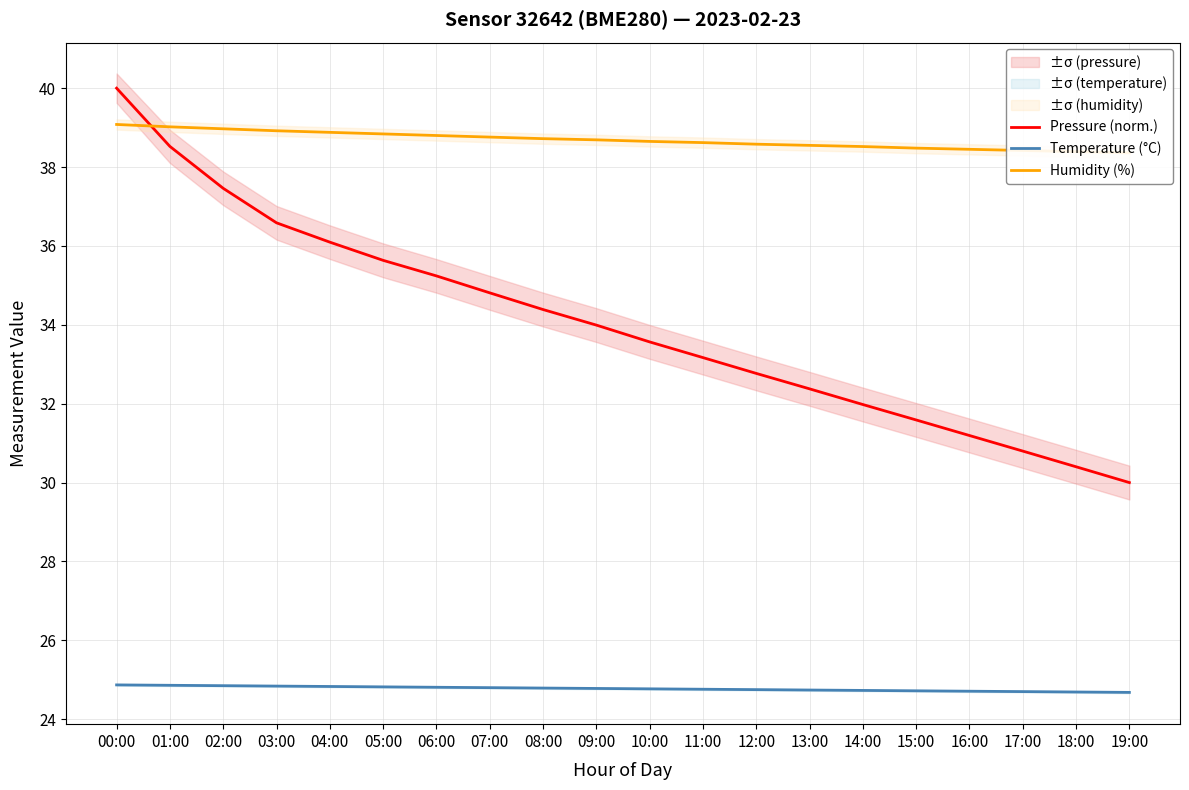

Which series ends up on top after the final intersection of Pressure (norm.) and Humidity (%)?

Humidity (%)